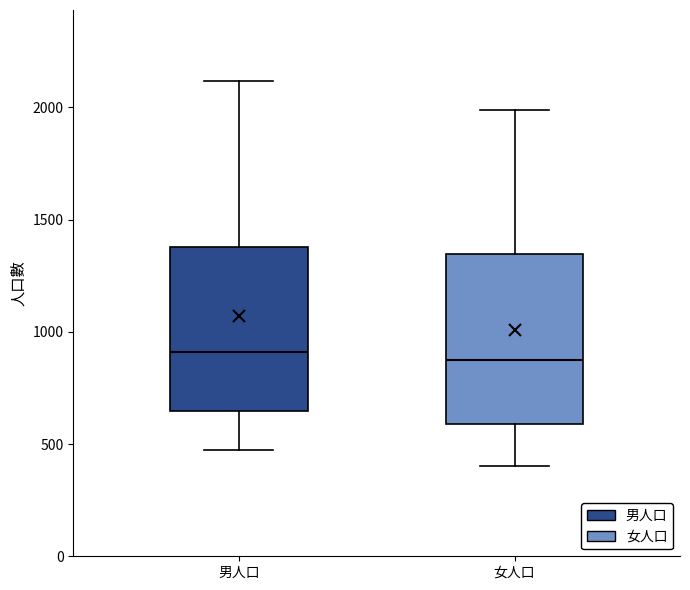

Where does the lower whisker of the box for 男人口 end on the y-axis? The values are not printed on the chart, so give them approximately, as read against the axis.

450